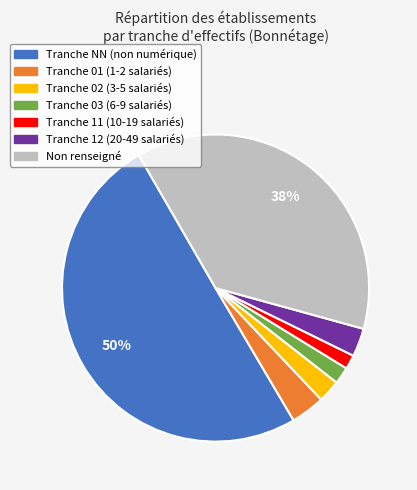

To the nearest percent, what is the difference between the largest and smallest slice percentages?

49%